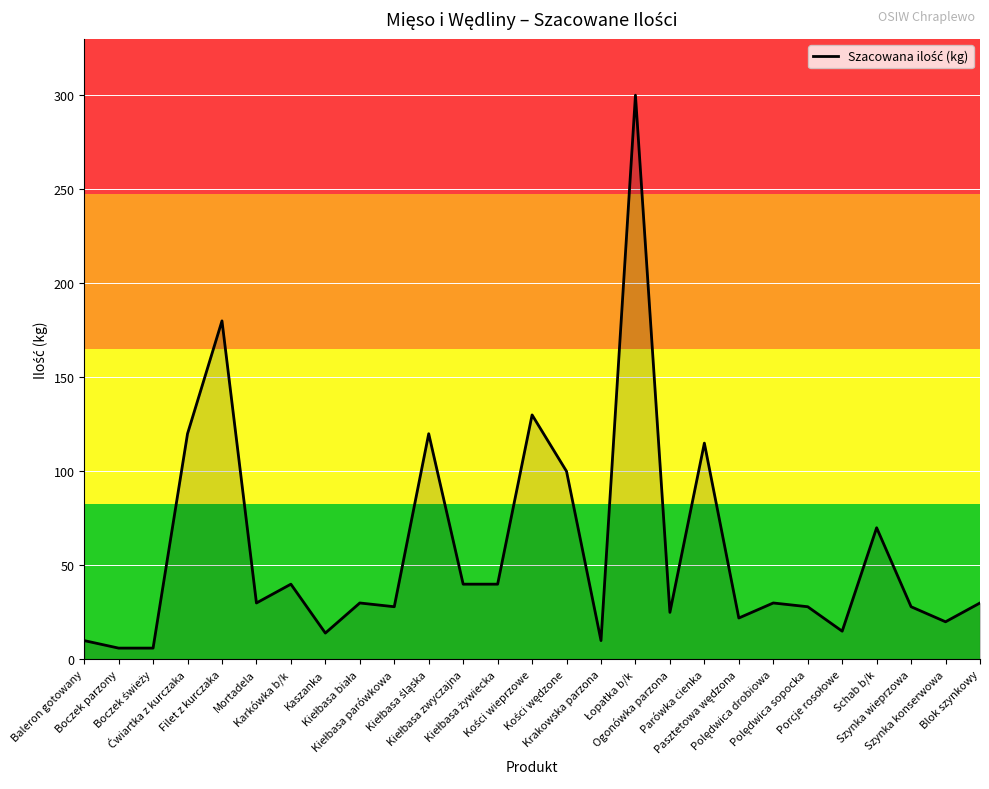

What is the greatest value displayed?

300